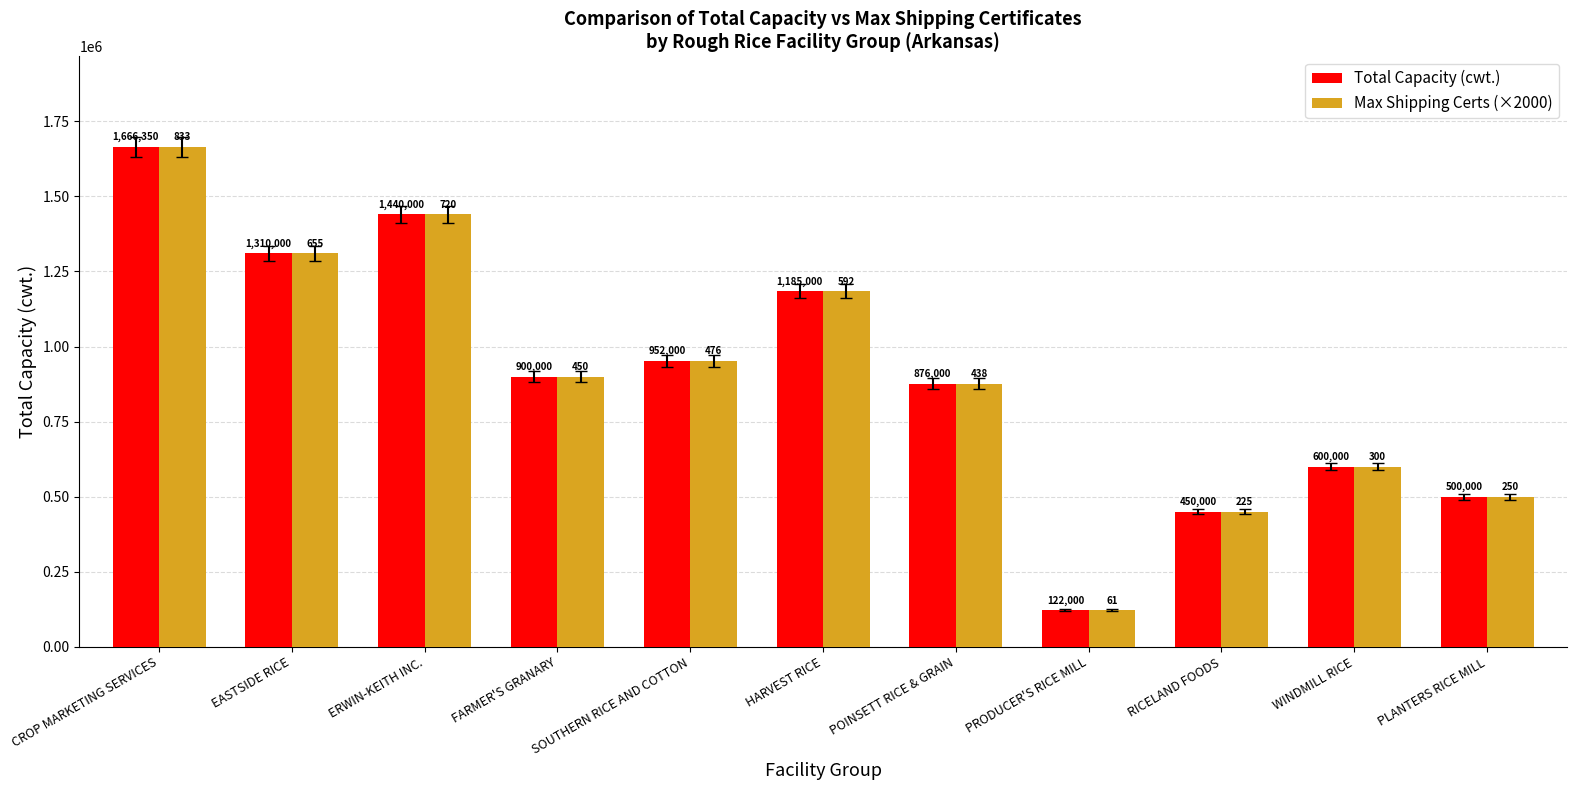

What is the difference between the Total Capacity (cwt.) values at PRODUCER'S RICE MILL and SOUTHERN RICE AND COTTON?

830000